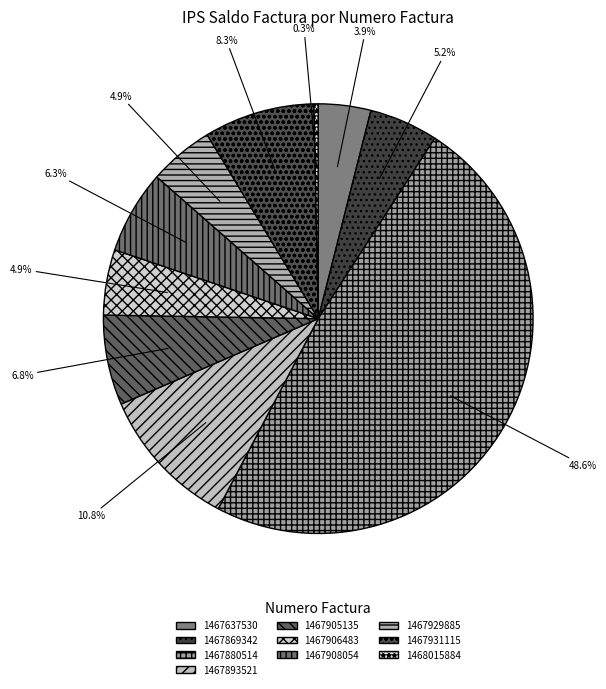

What portion of the pie excludes 1467905135?

93.2%